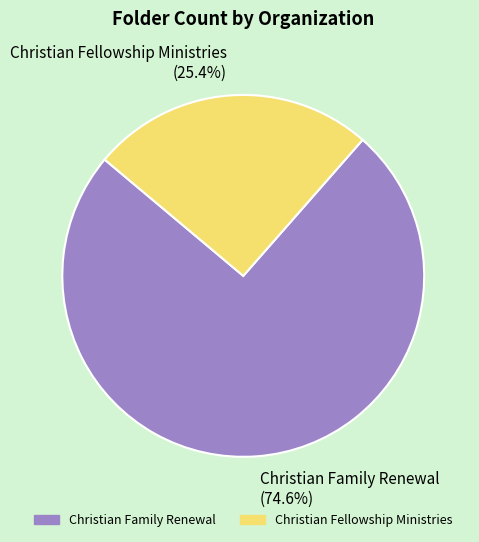

To the nearest percent, what is the difference between the Christian Fellowship Ministries and Christian Family Renewal slice percentages?

49%